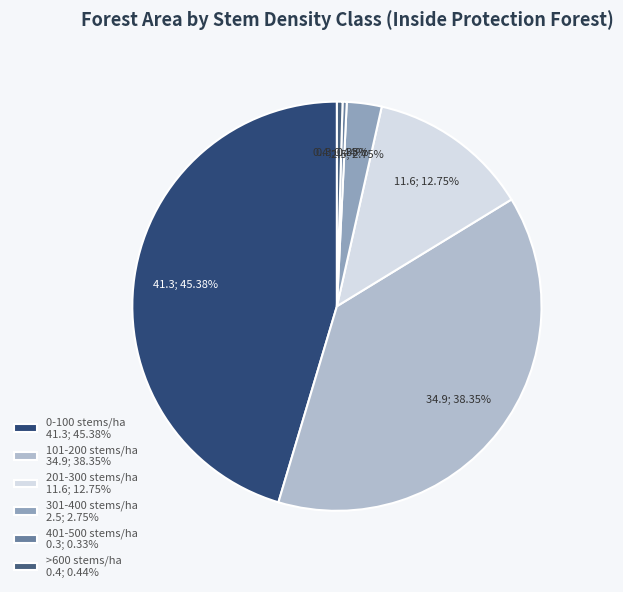

Rank the categories by value from lowest to highest.

401-500 stems/ha, >600 stems/ha, 301-400 stems/ha, 201-300 stems/ha, 101-200 stems/ha, 0-100 stems/ha